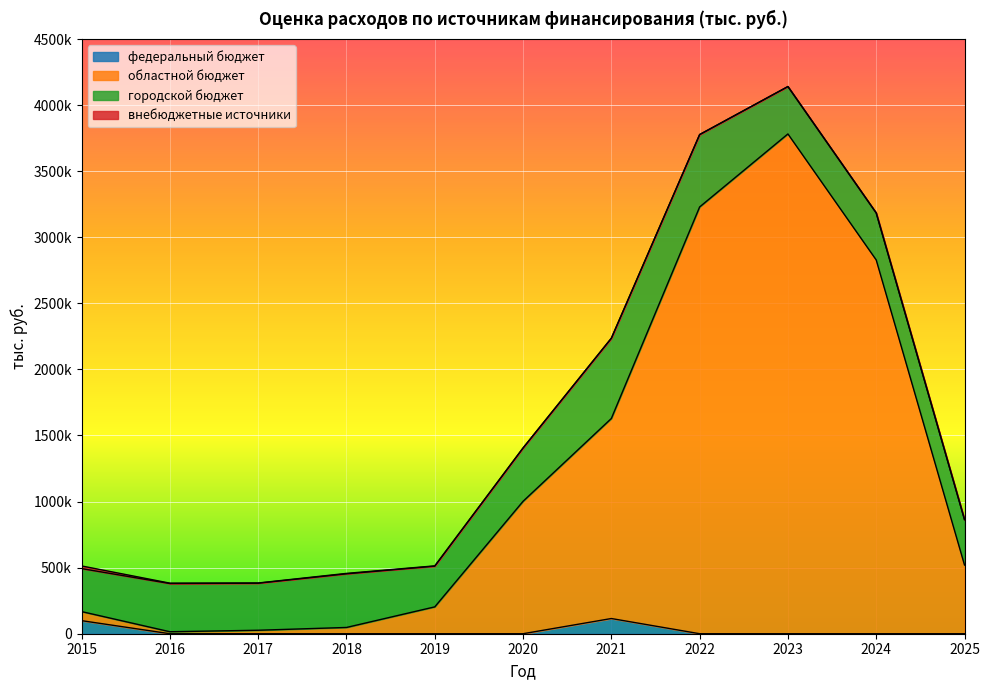

At which label is областной бюджет closest to 1898489?

2021